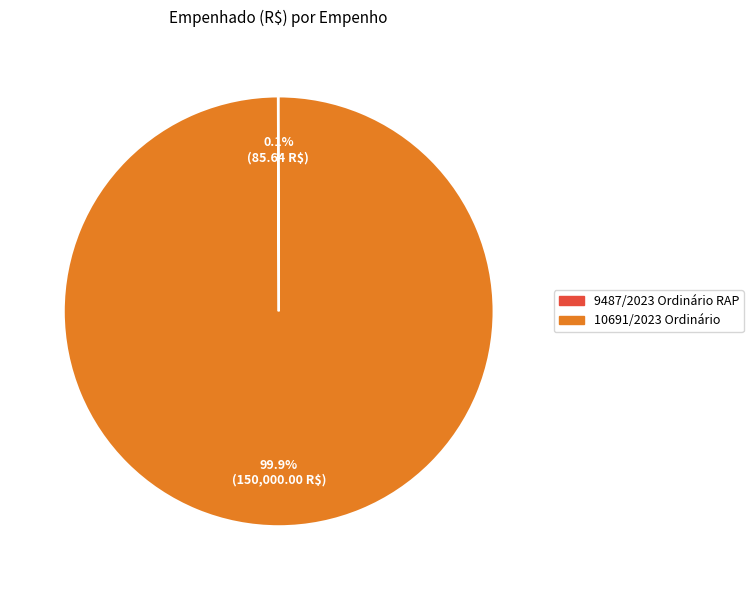

What is the largest slice in the pie chart?

10691/2023 Ordinário